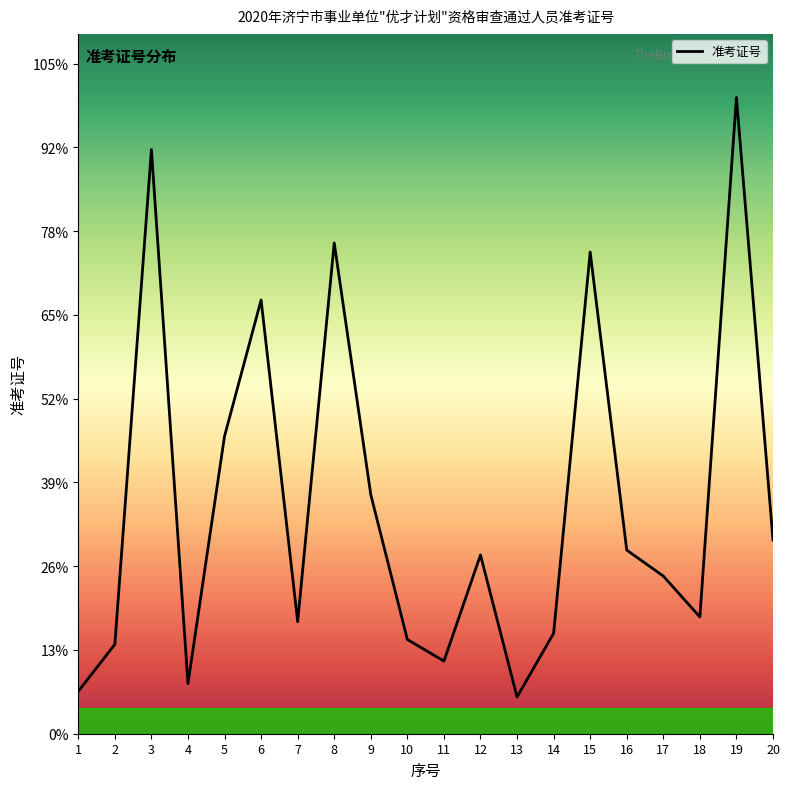

Is this an area chart (filled region under the line)?

Yes